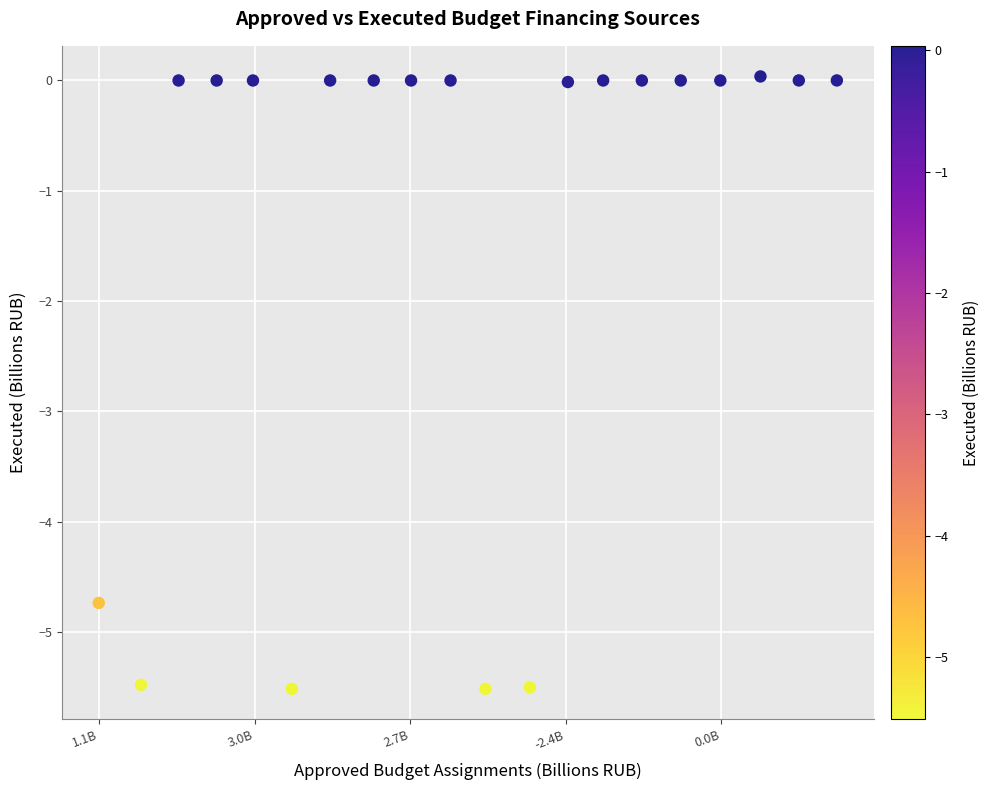

What is the range of Y values (max minus min)?

5.6